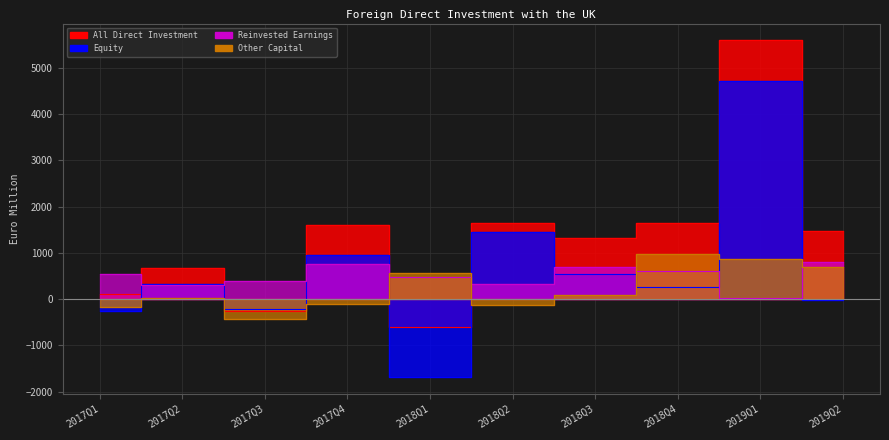

How many intersections are there between Reinvested Earnings and Other Capital?

4